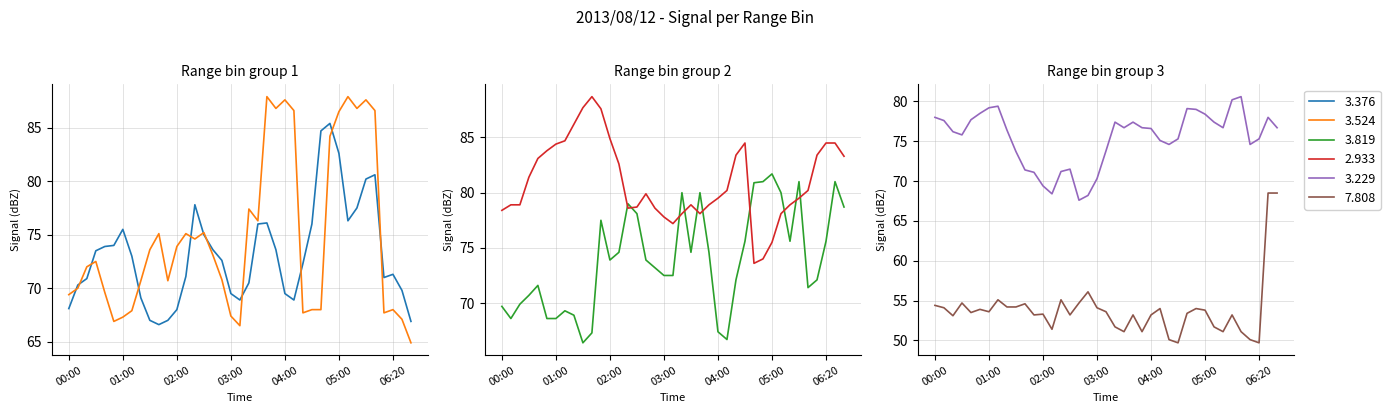

The   3.376 series shows 36.7 at 03:30. True or false?

False